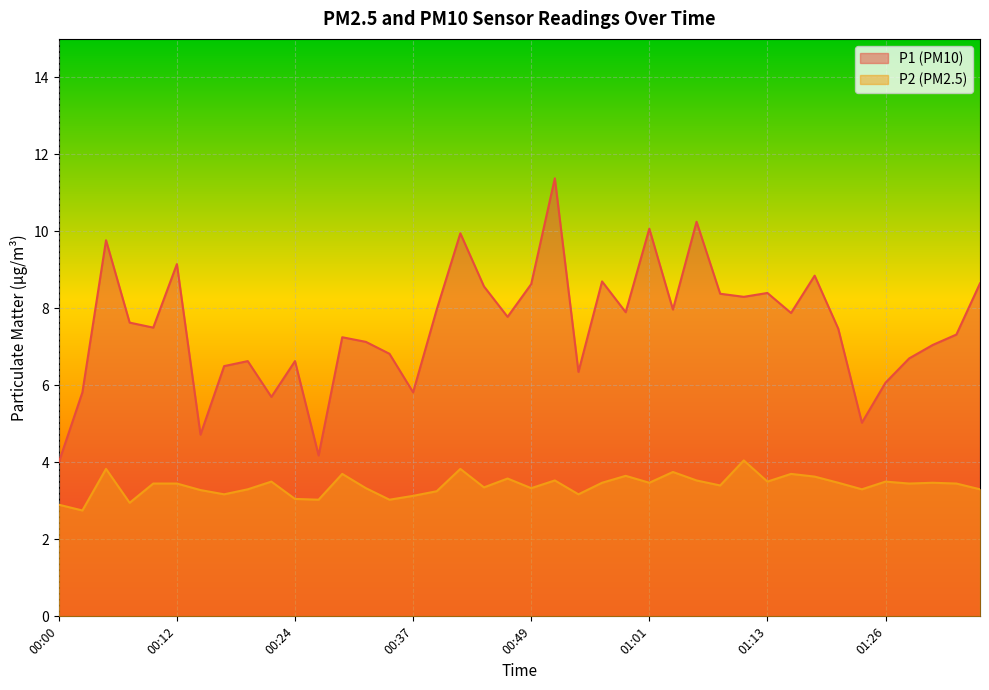

What is the sum of the P2 values at 00:59 and 00:22?

7.2